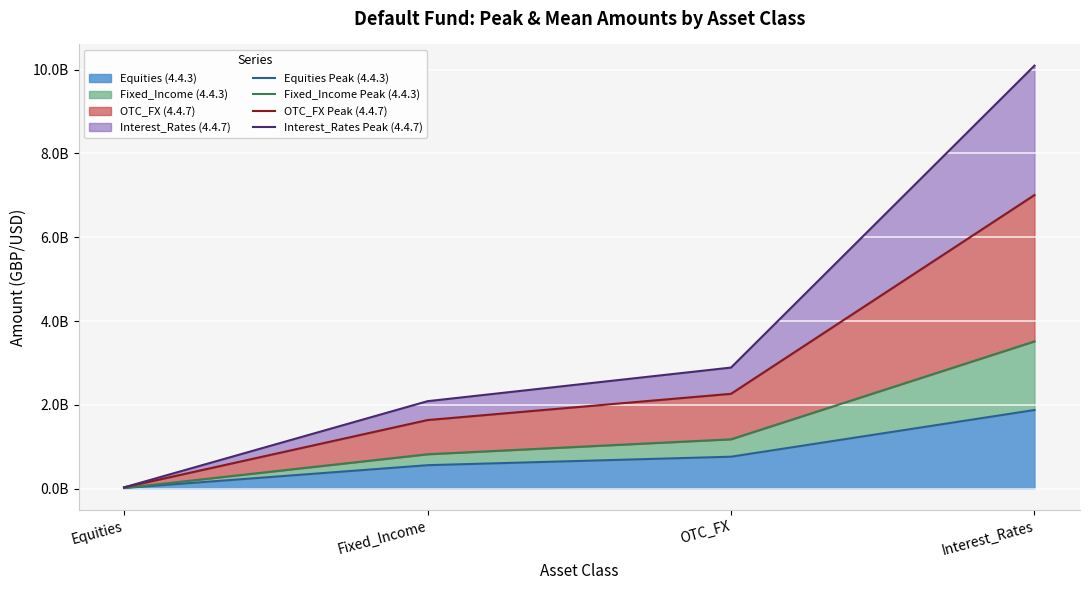

At which label is Equities Peak (4.4.3) closest to 945970000?

OTC_FX